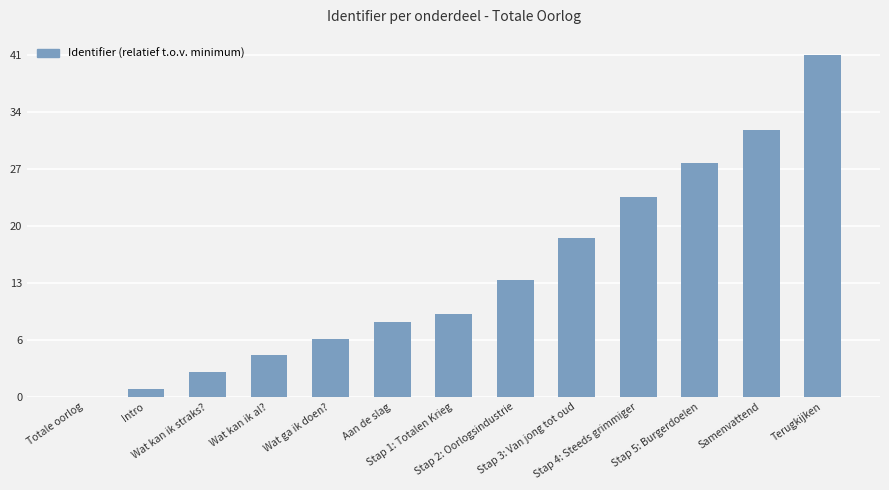

How many series are shown in this chart?

1